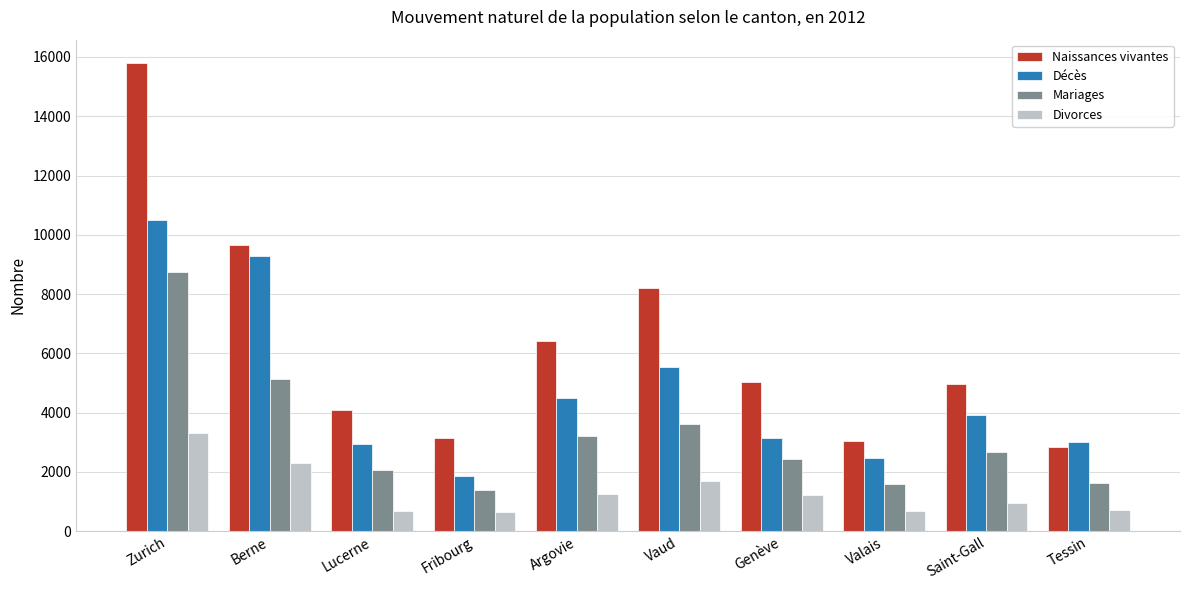

What is the difference between the maximum and minimum values in the Mariages series?

7338